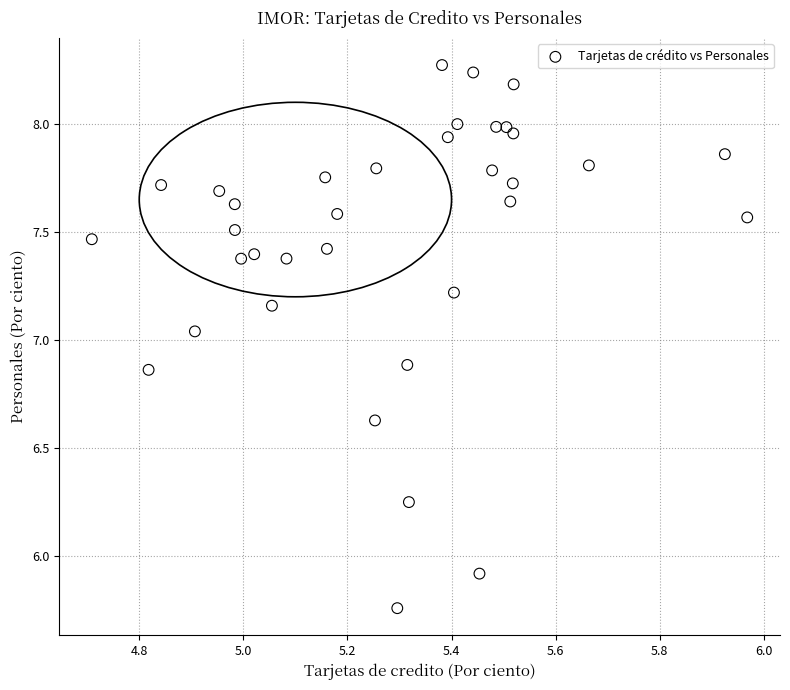

What is the range of X values (max minus min)?

1.3